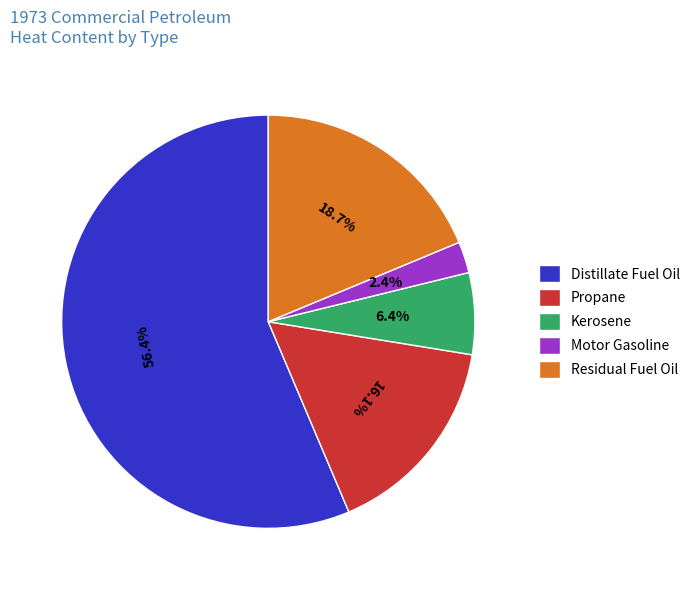

Combined, what portion of the pie is Kerosene and Residual Fuel Oil?

25.1%